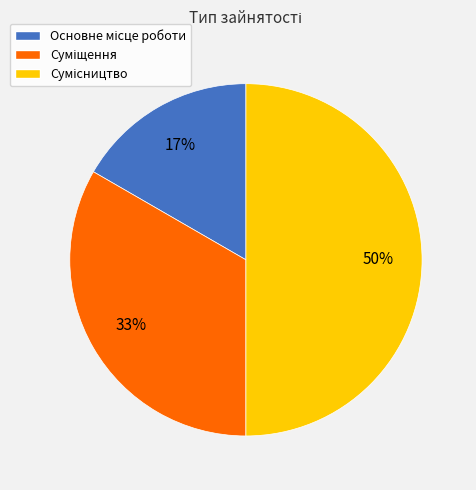

To the nearest percent, what is the average slice percentage?

33%